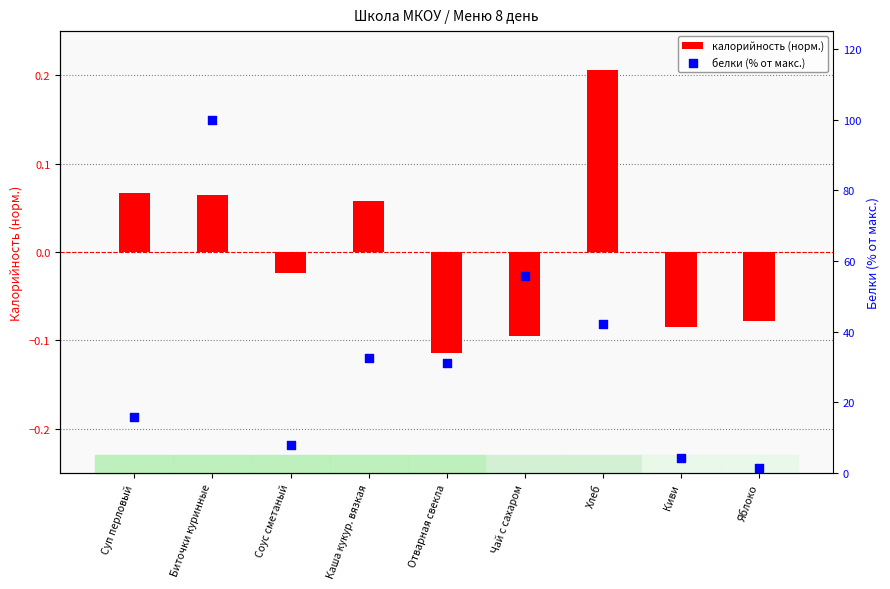

At which category is the sum across all series the highest?

Биточки куринные